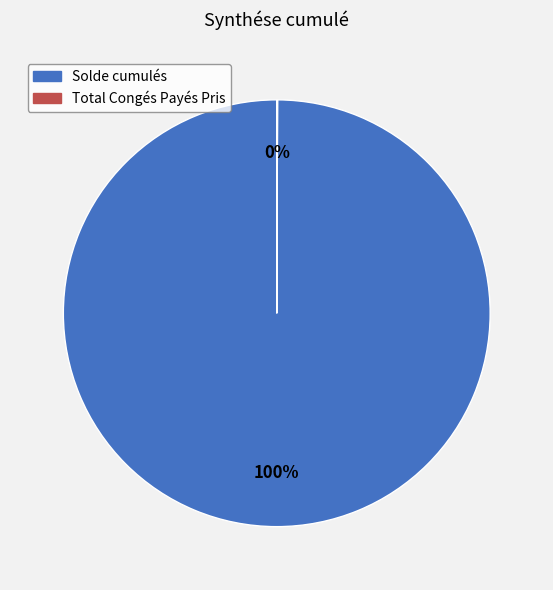

To the nearest percent, what is the difference between the largest and smallest slice percentages?

100%